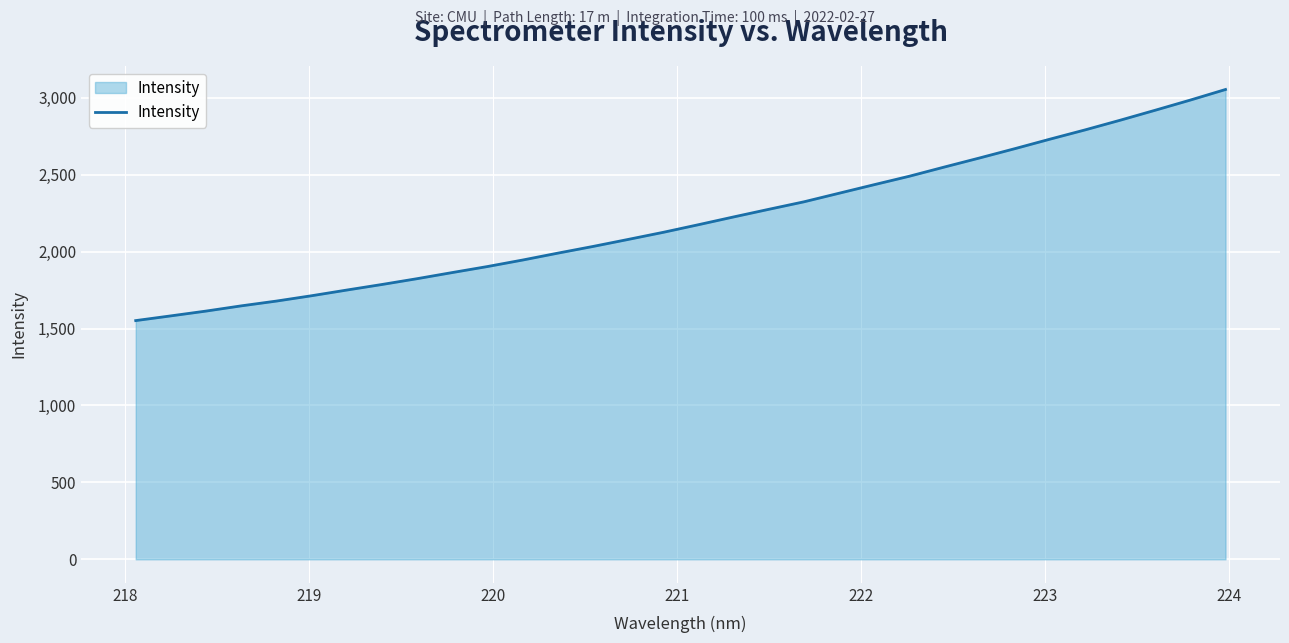

What is the average value?

2204.6